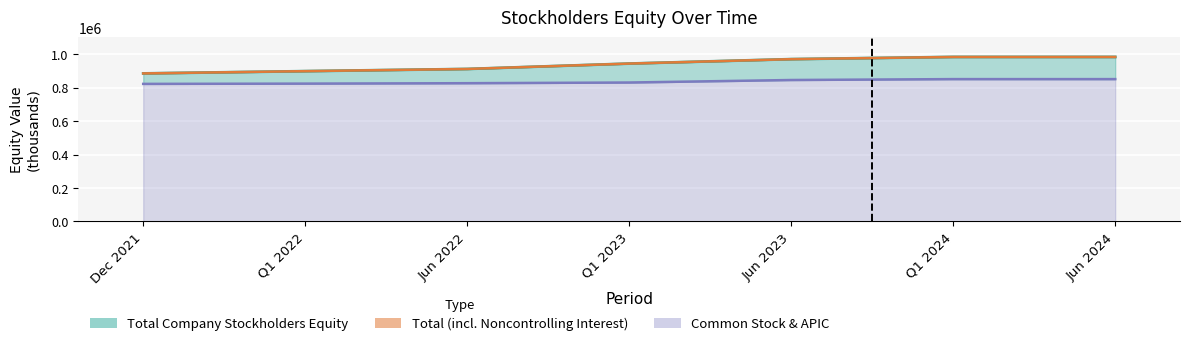

True or false: Total Equity (upper) and Common Stock & APIC (line) cross at least once.

False